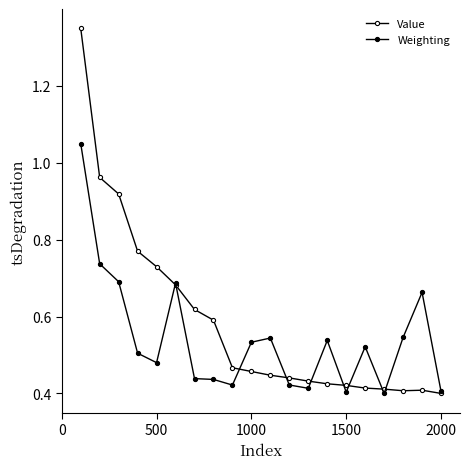

How many categories are shown in the chart?

20